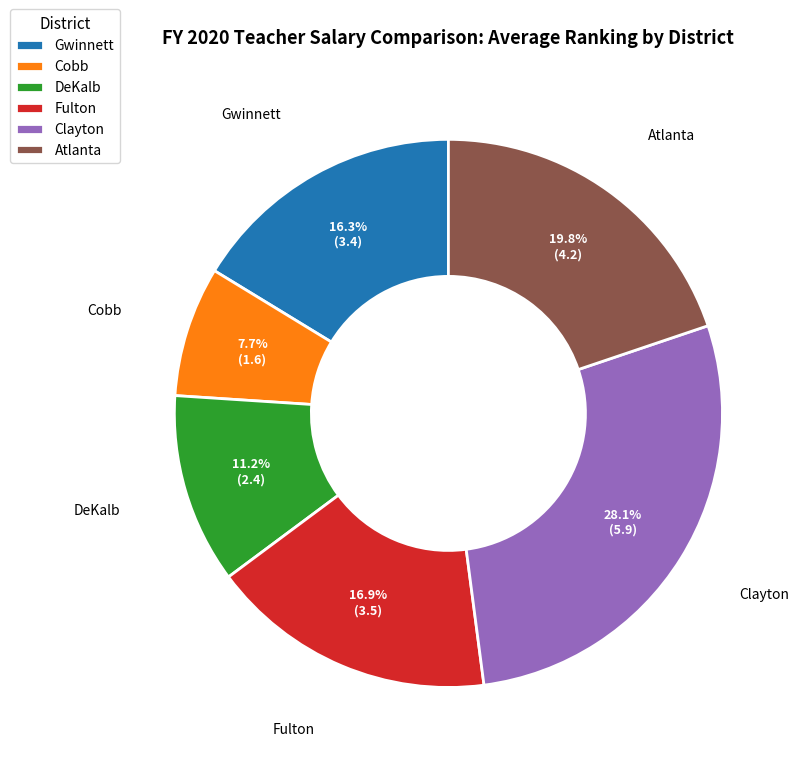

Which category has the smallest portion of the pie?

Cobb